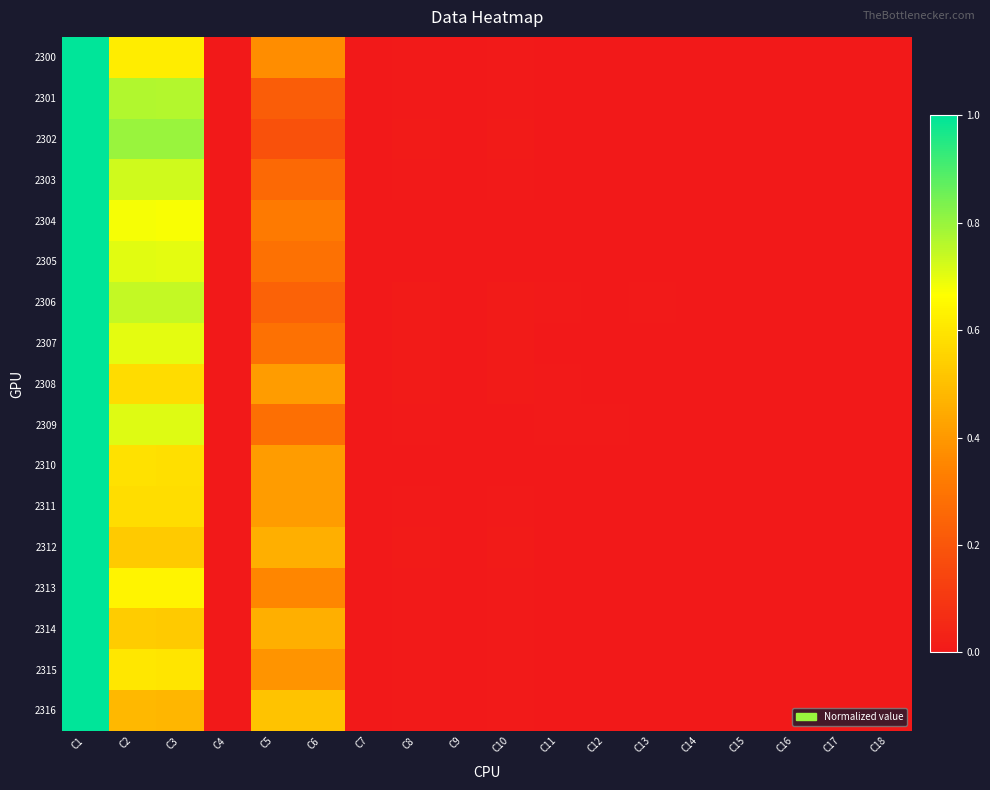

At how many categories does at least one series exceed 0?

18